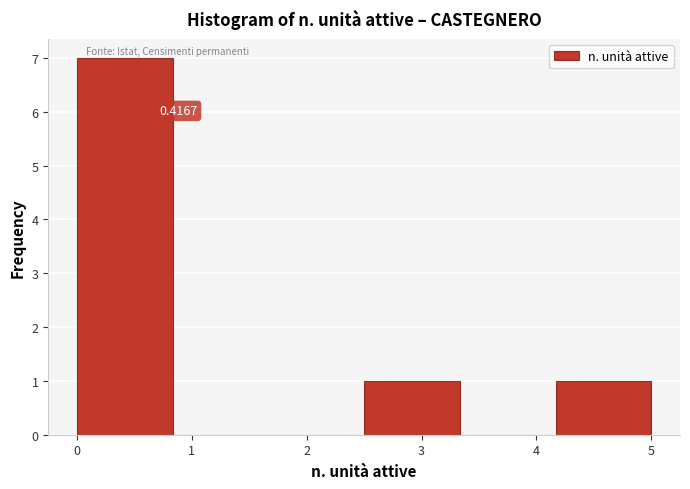

Which range on the x-axis has the tallest bar?

0.0 to 0.8